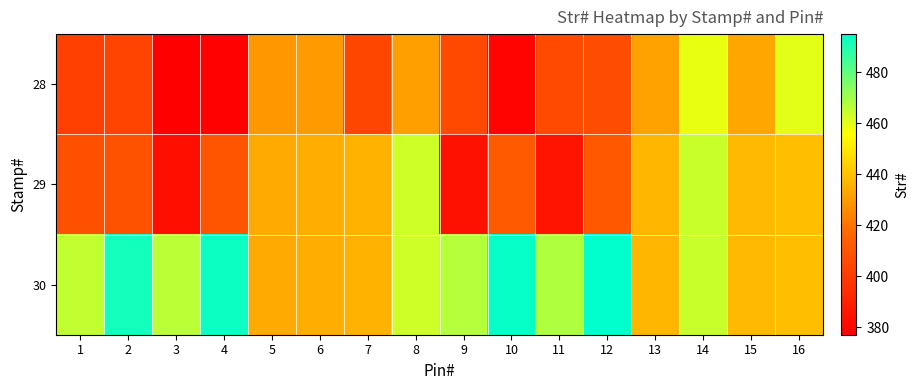

Reading left to right, transcribe all the data shown in this chart.

28: 1=402	2=403	3=377	4=378	5=429	6=430	7=404	8=431	9=405	10=379	11=406	12=407	13=432	14=459	15=433	16=460
29: 1=408	2=409	3=383	4=410	5=434	6=435	7=436	8=463	9=384	10=412	11=385	12=411	13=437	14=464	15=438	16=439
30: 1=465	2=492	3=466	4=493	5=434	6=435	7=436	8=463	9=467	10=494	11=468	12=495	13=437	14=464	15=438	16=439